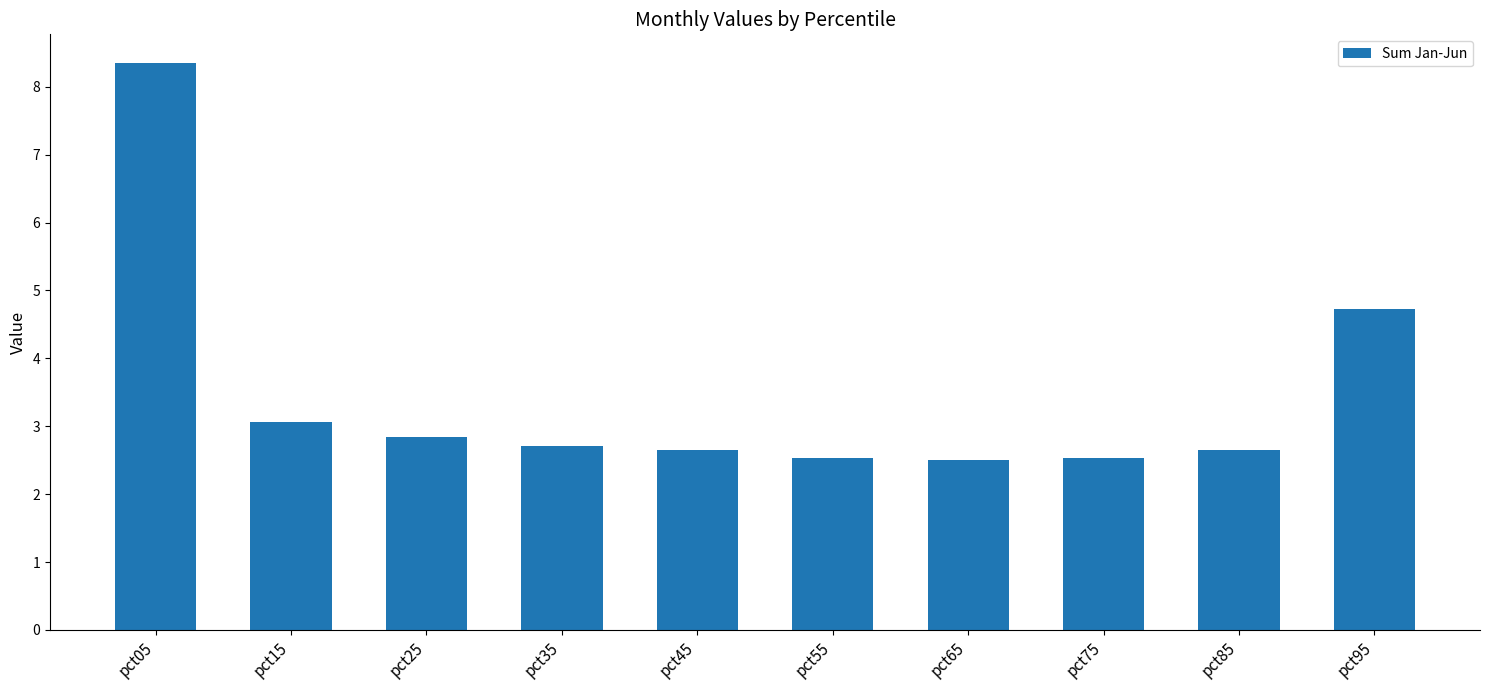

Approximately how many times larger is the value at pct65 compared to pct55?

1.0